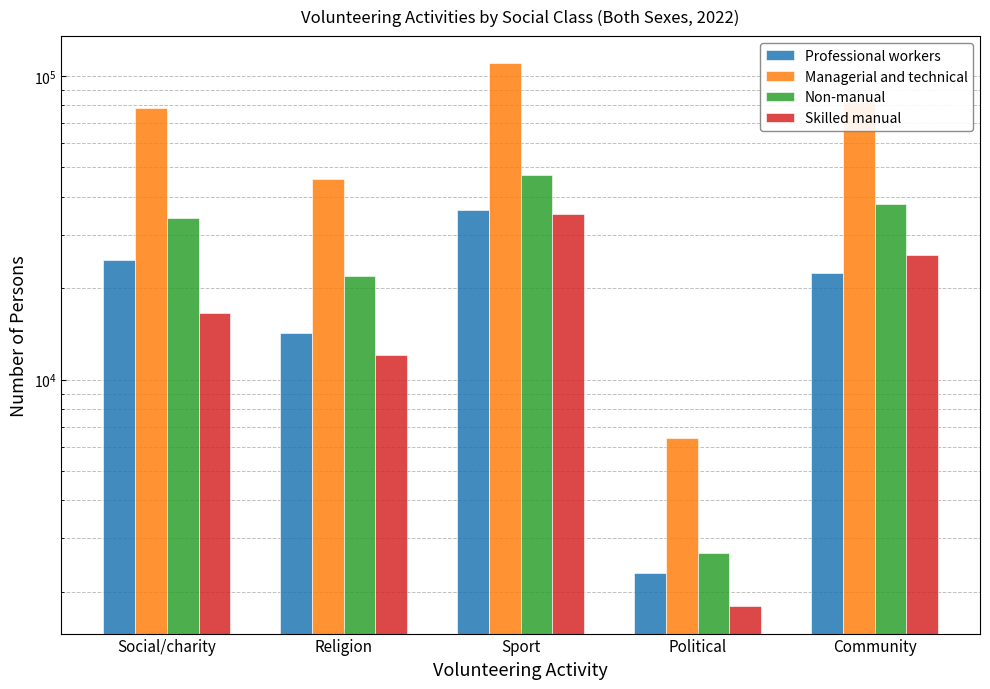

How many bars are there in each group?

4